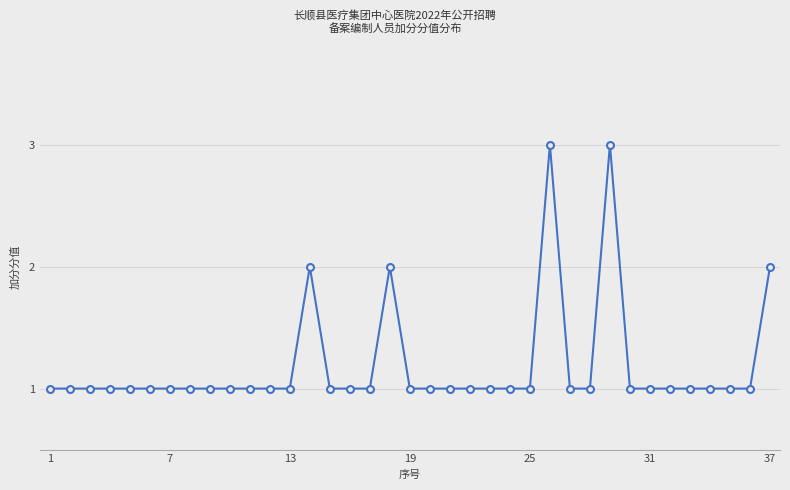

What is the sum of all values?

44